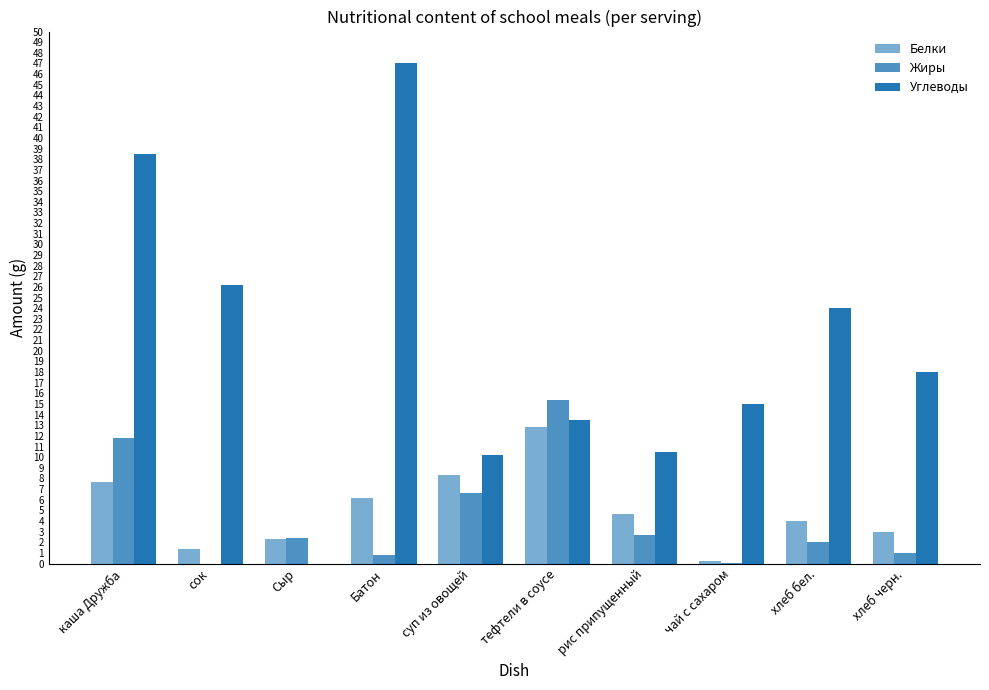

Count the number of categories in the chart.

10